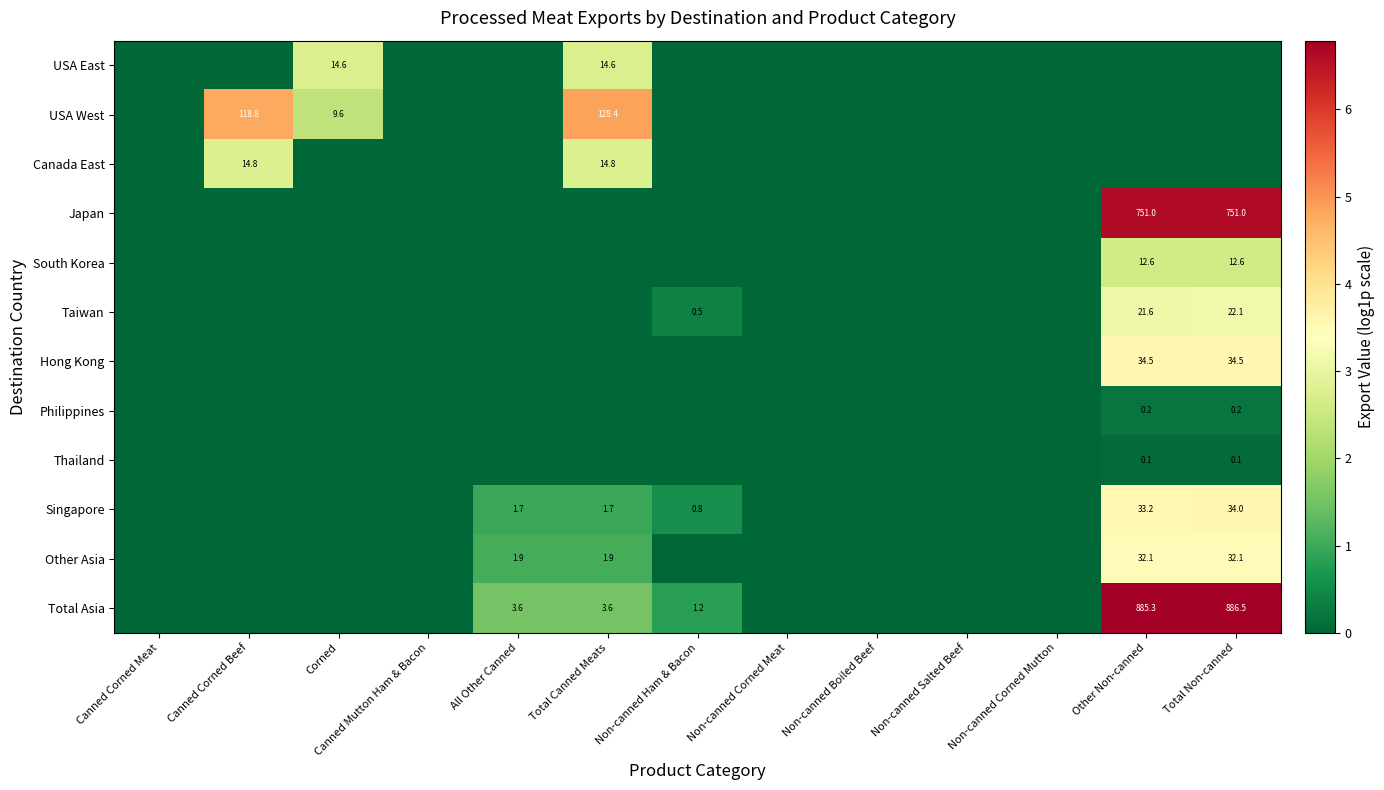

At which category is the sum across all series the highest?

Total Non-canned